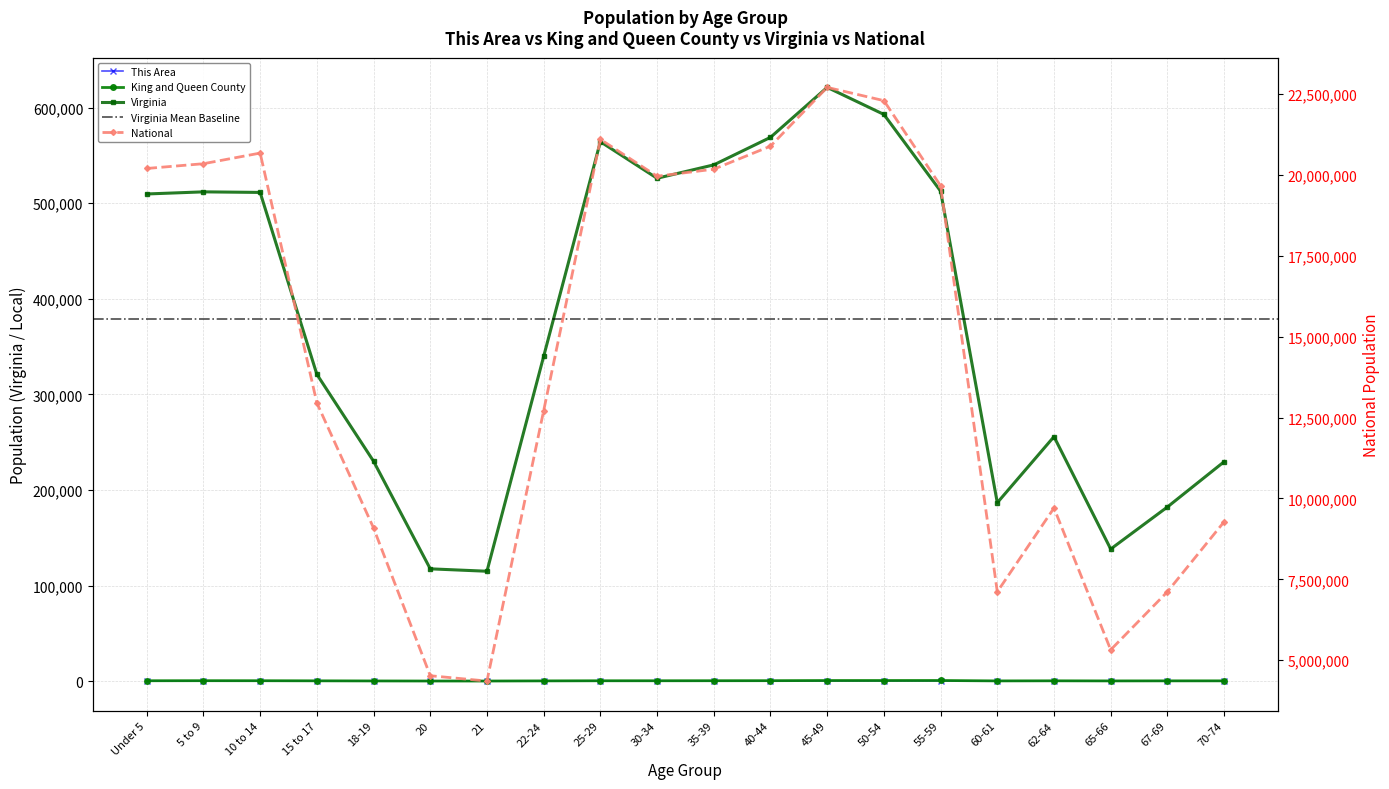

True or false: National and King and Queen County cross at least once.

False